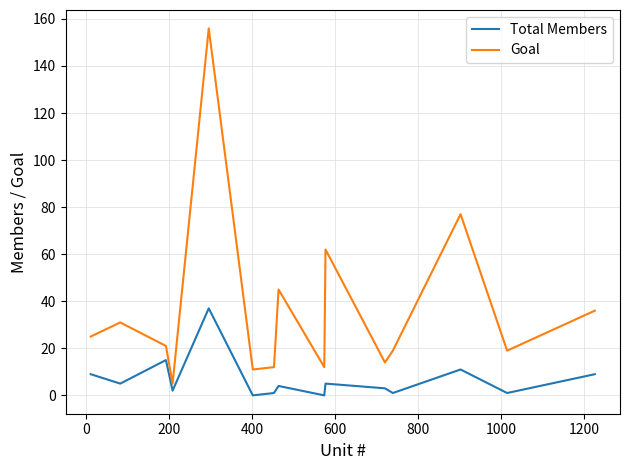

What is the highest value of the Total Members series?

37